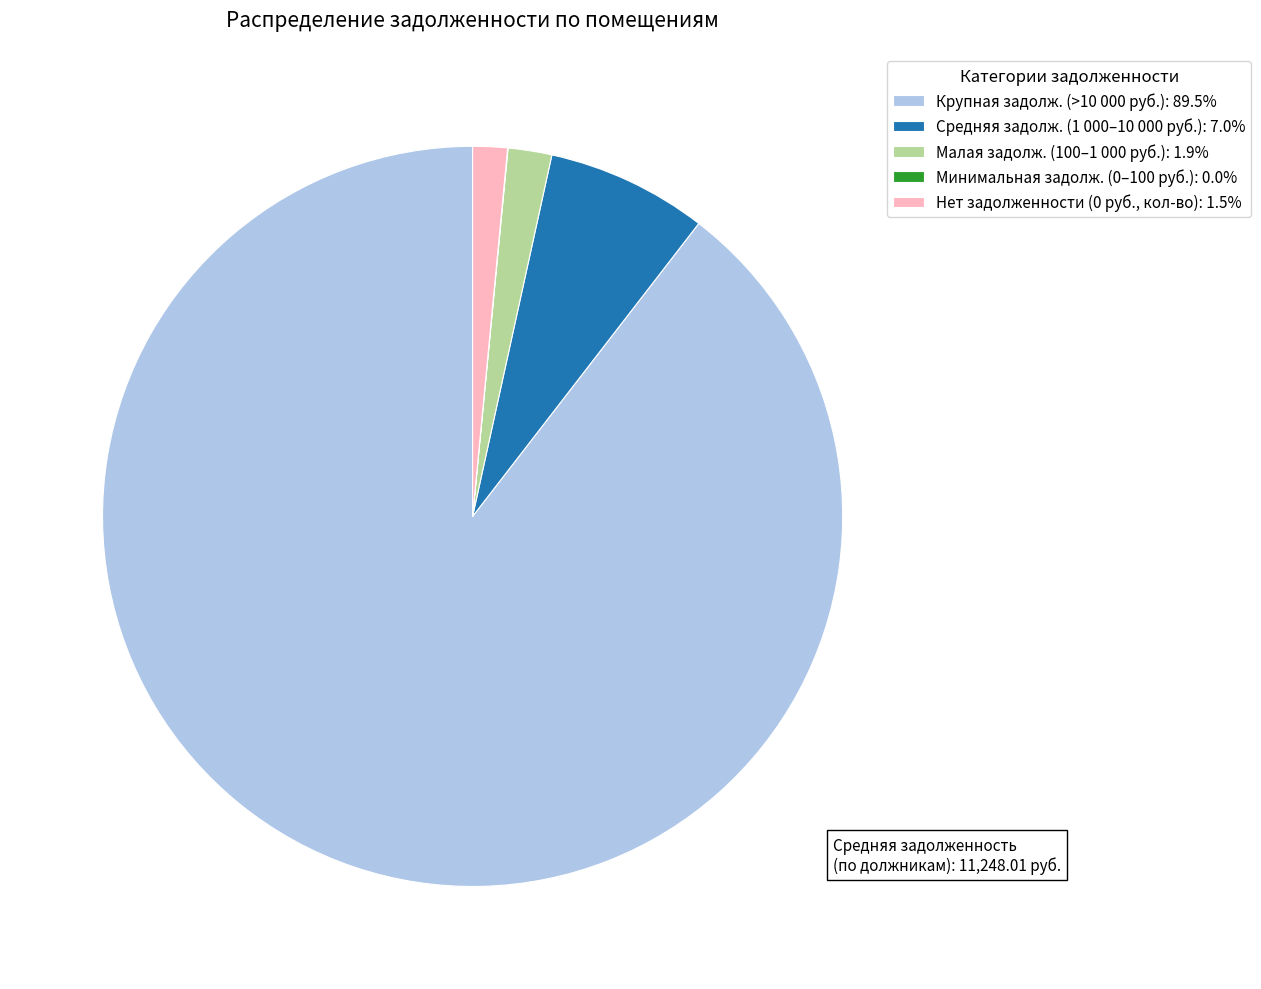

Is there a majority slice in this chart?

Yes